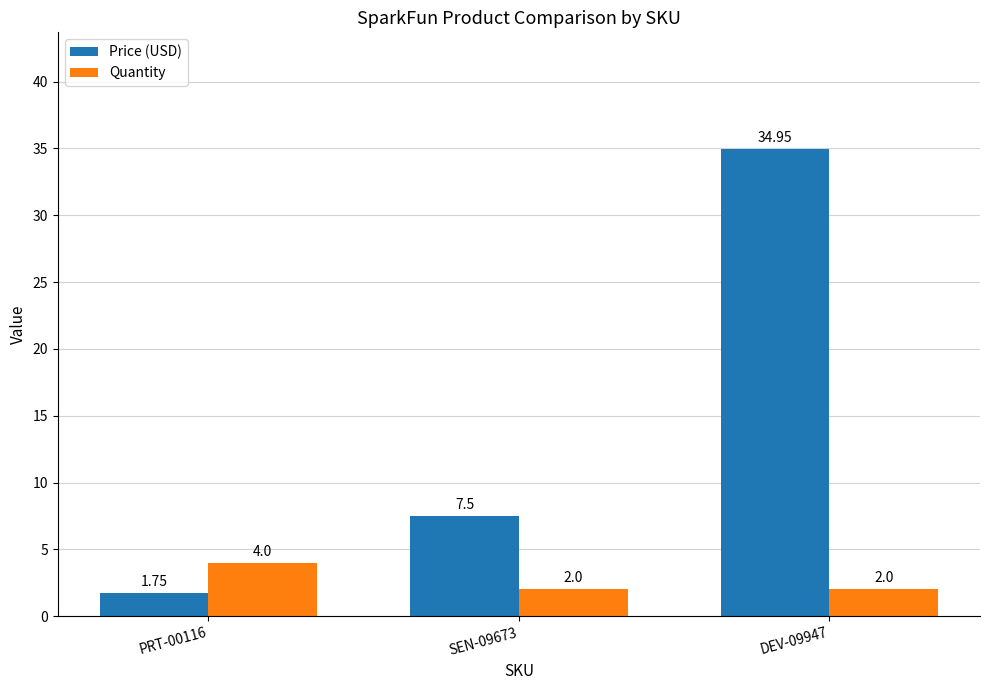

What is the value of the Price (USD) bar at the 3rd from the left?

35.0